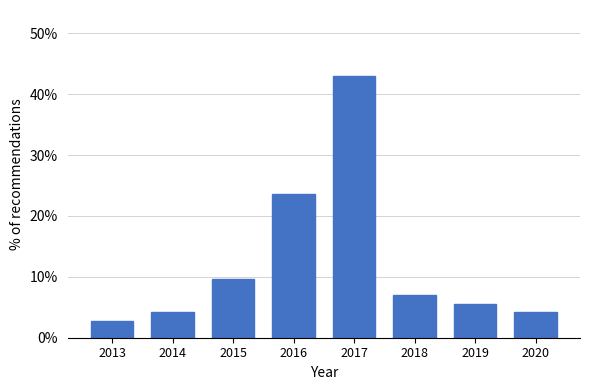

Reading right to left, transcribe all the data shown in this chart.

4.2	5.6	6.9	43.1	23.6	9.7	4.2	2.8